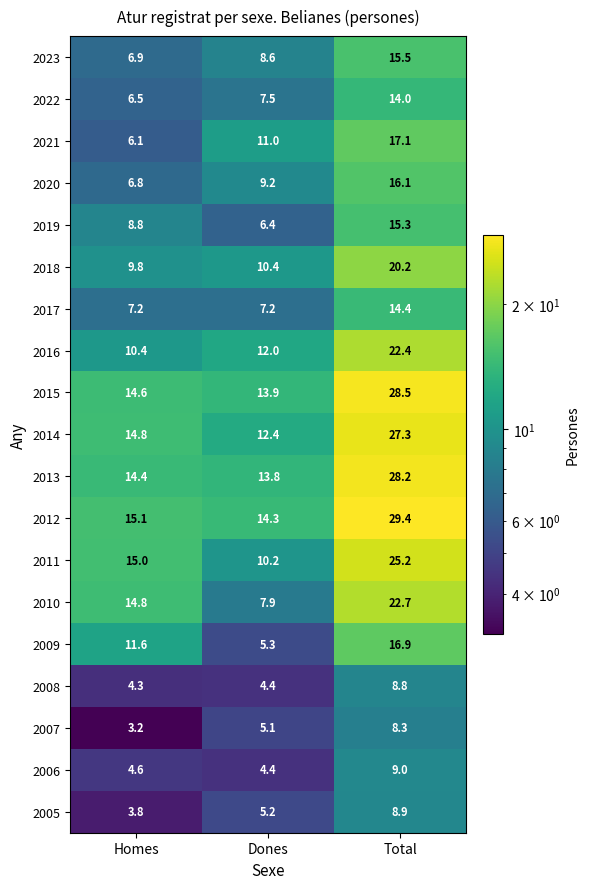

At Total, list the series in order from smallest to largest.

2007, 2008, 2005, 2006, 2022, 2017, 2019, 2023, 2020, 2009, 2021, 2018, 2016, 2010, 2011, 2014, 2013, 2015, 2012